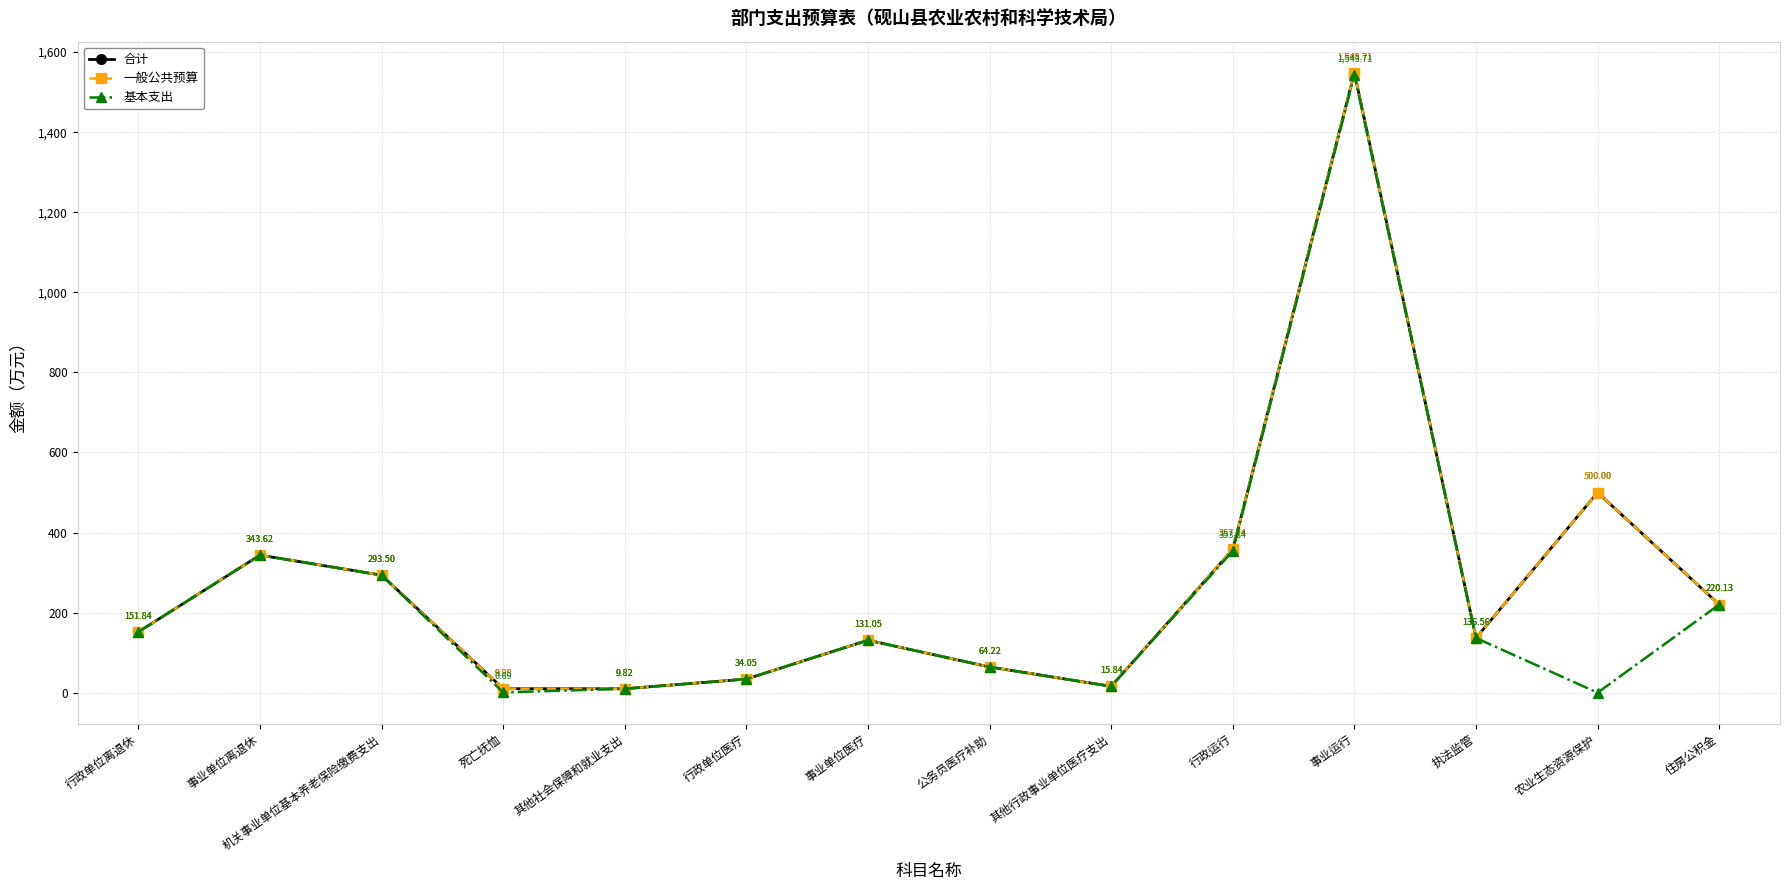

Does the chart have visible grid lines?

Yes